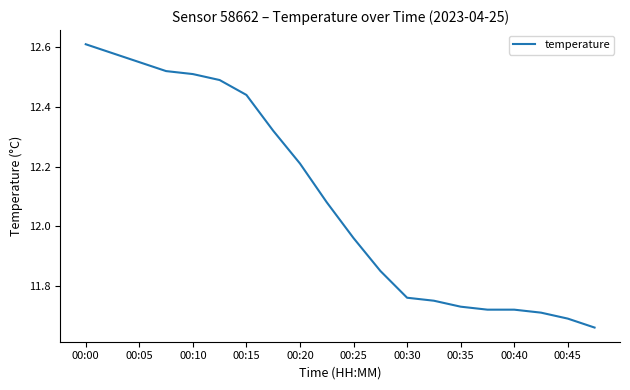

What is the average value?

12.1